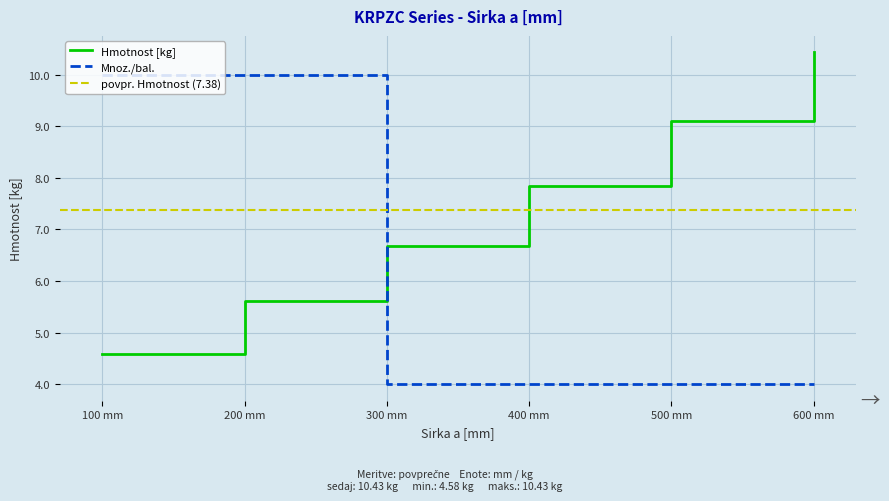

Which series ends up on top after the final intersection of Hmotnost [kg] and Mnoz./bal.?

Hmotnost [kg]